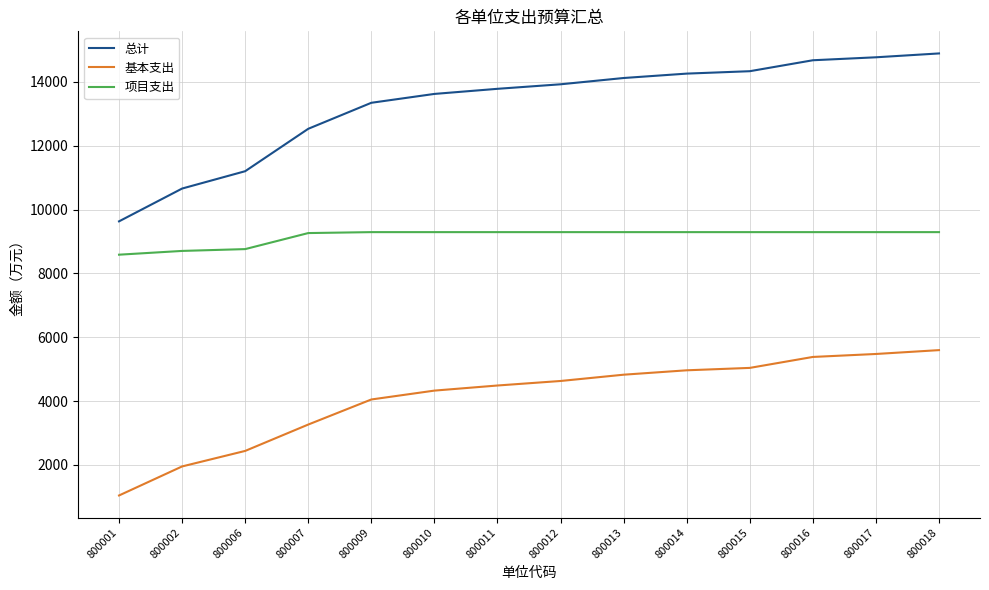

Does the chart display data point markers on the line(s)?

No